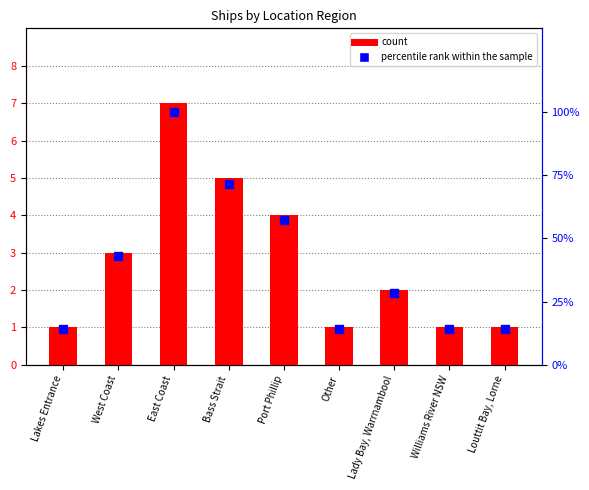

At which category is the sum across all series the highest?

East Coast